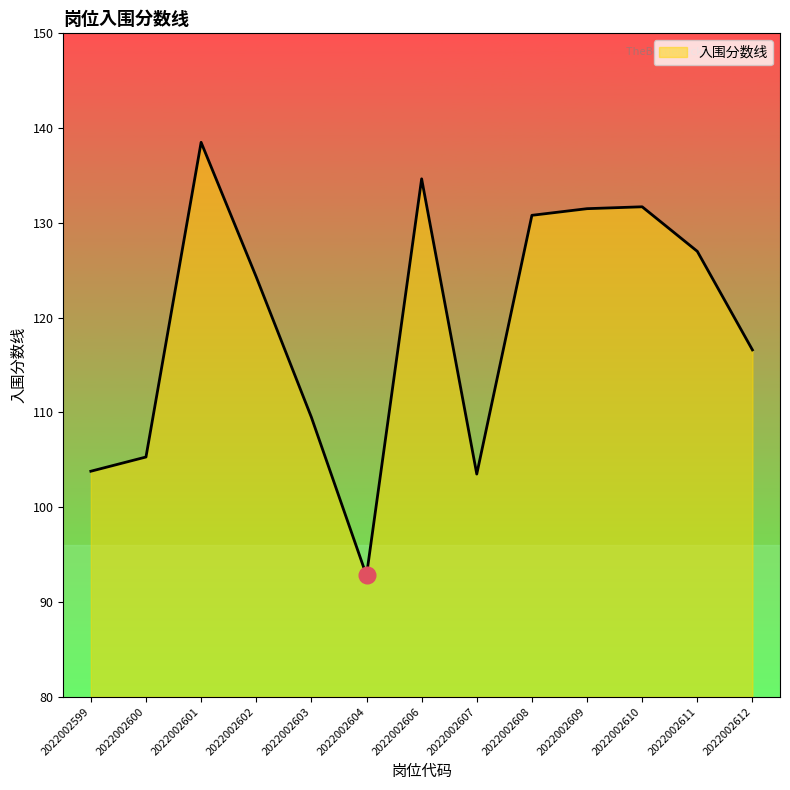

True or false: there are more than 1 points higher than both neighbors.

True